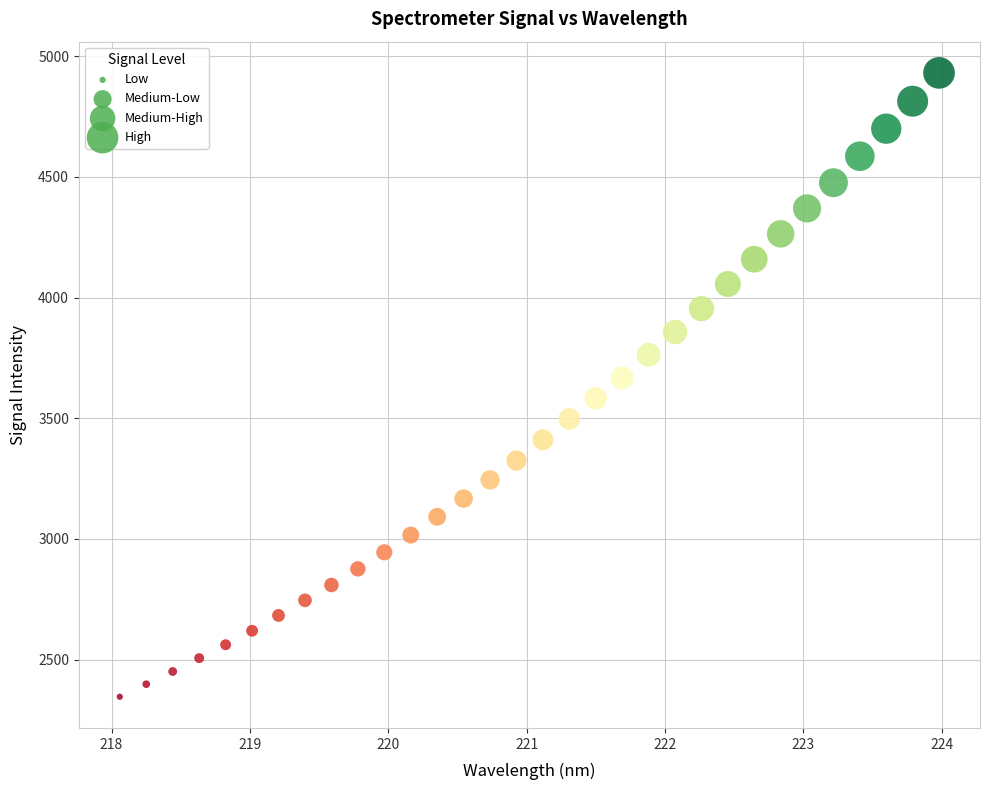

What is the range of Y values (max minus min)?

2585.1